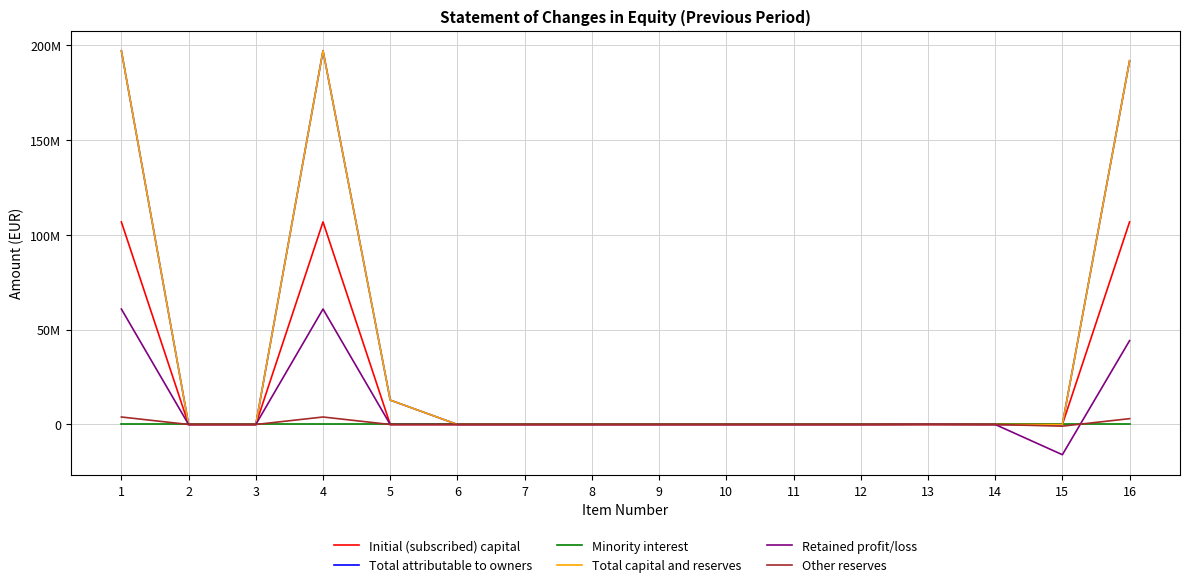

At which label does Other reserves reach its peak?

1